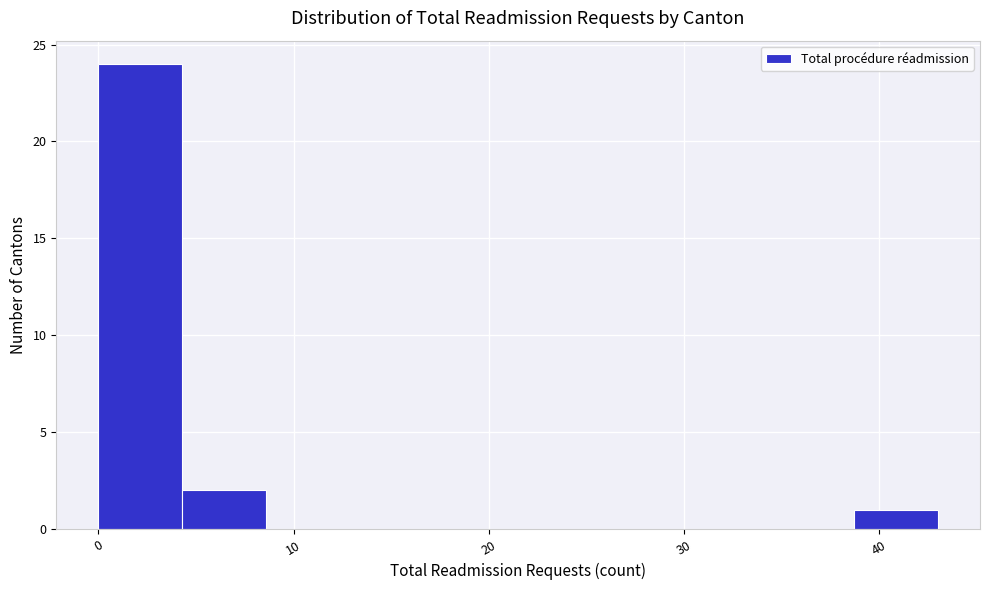

Which range on the x-axis has the tallest bar?

0.0 to 4.3